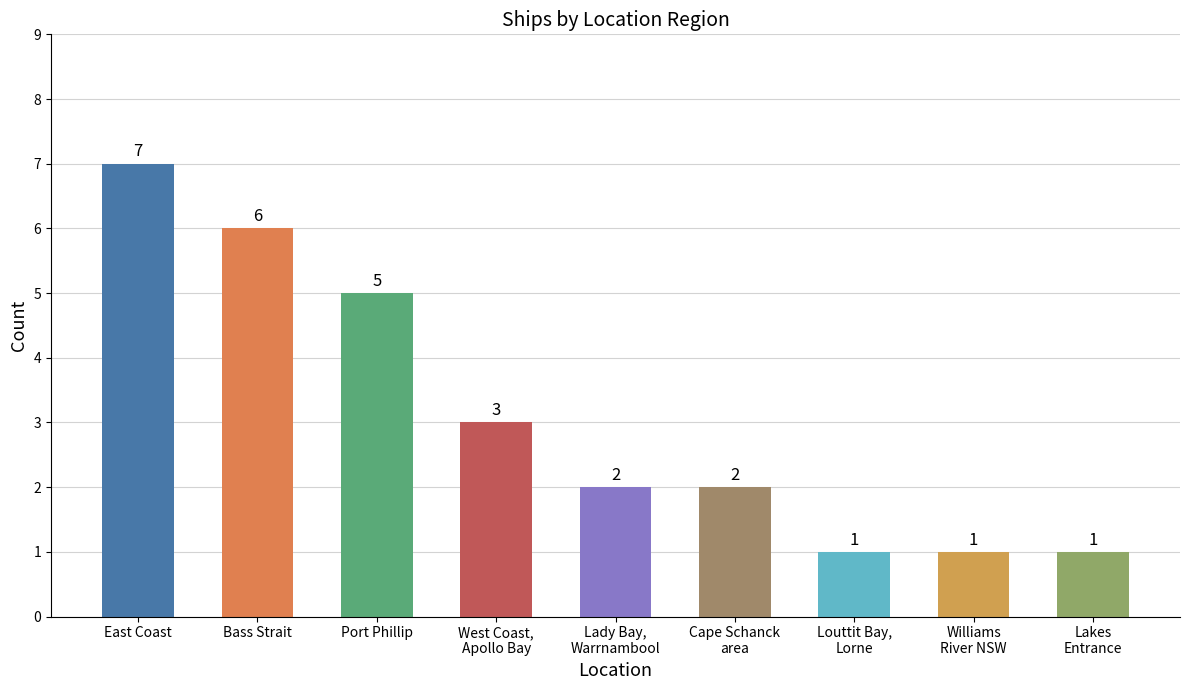

What is the difference between the maximum and second lowest values?

6